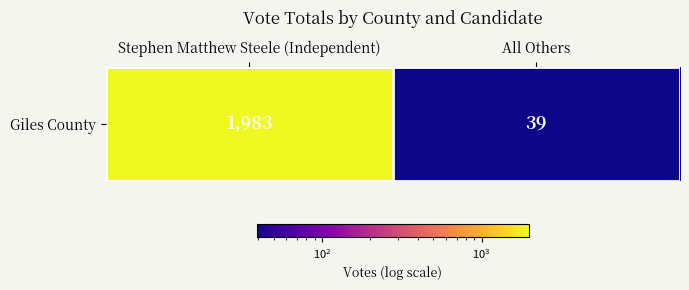

What is the sum of all values?

2022